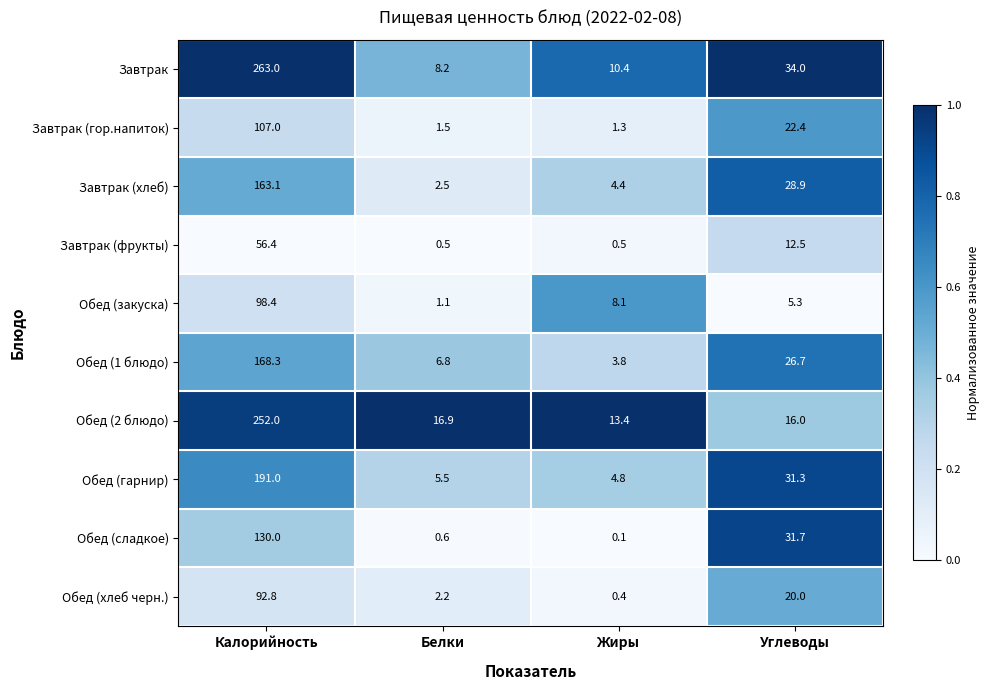

What is the approximate value of Завтрак (фрукты) at Белки?

0.5